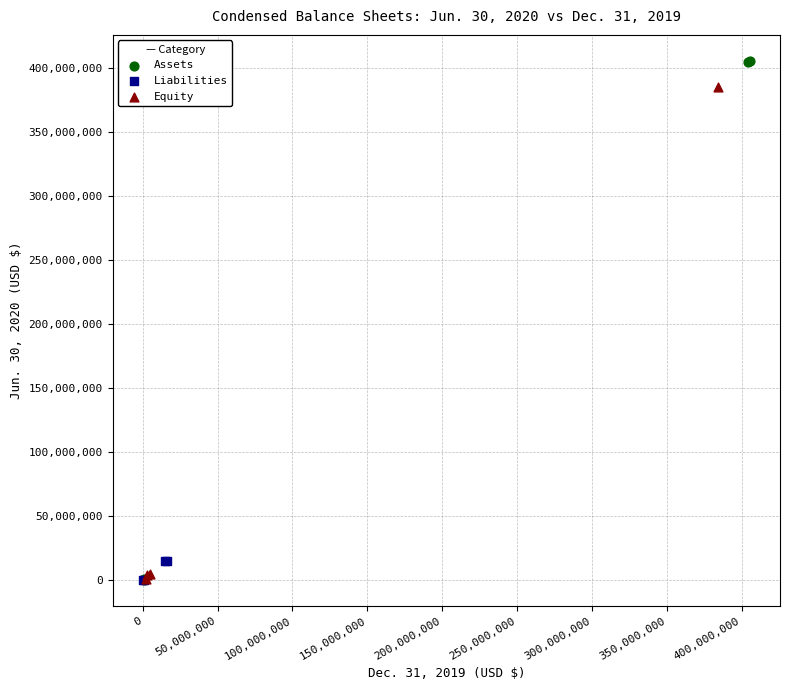

Which series contains the highest Y value?

Assets